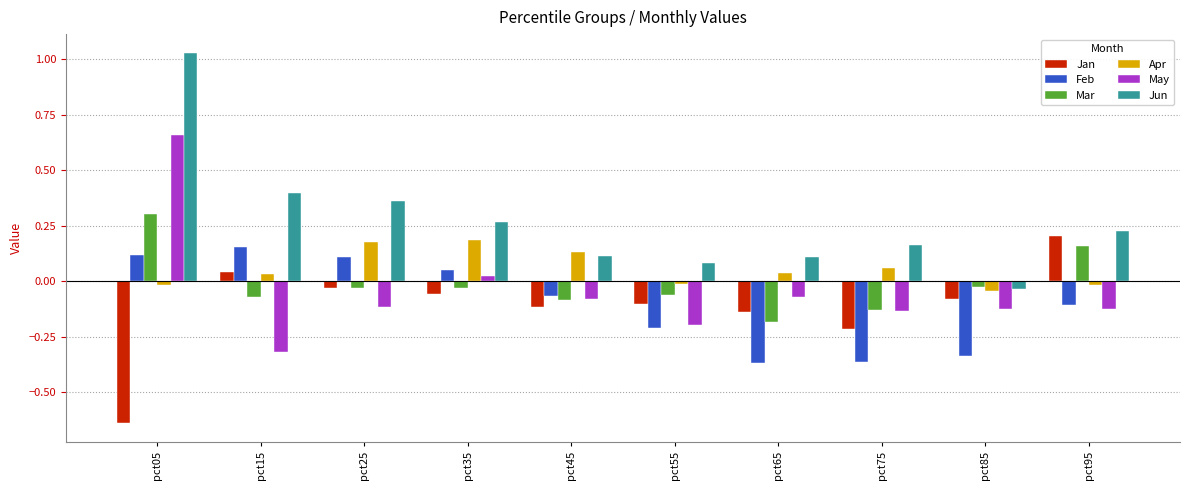

How many values in Mar are above zero?

2